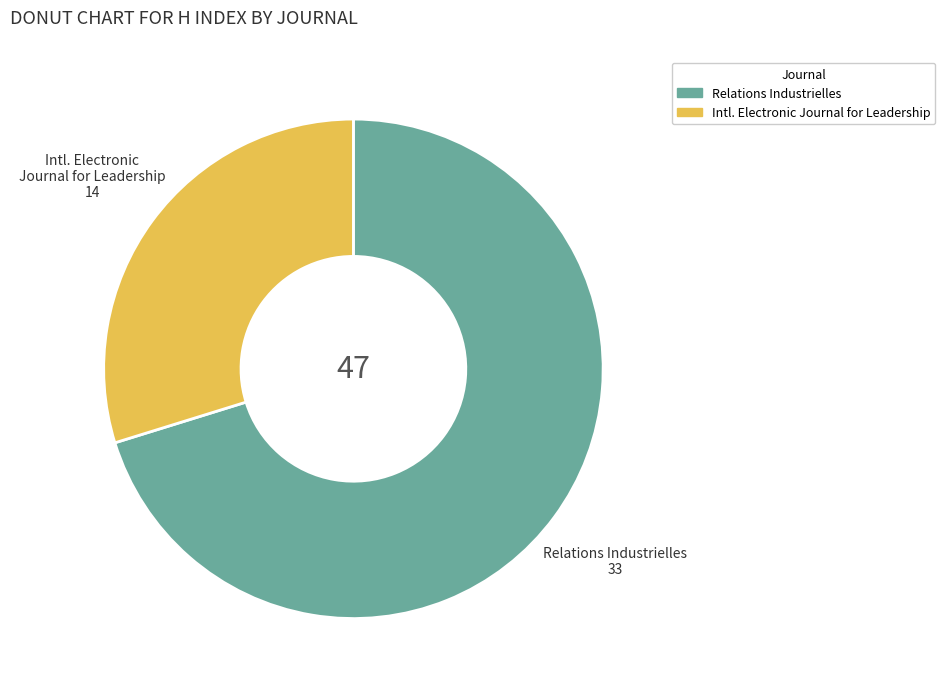

Which category accounts for the majority?

Relations Industrielles